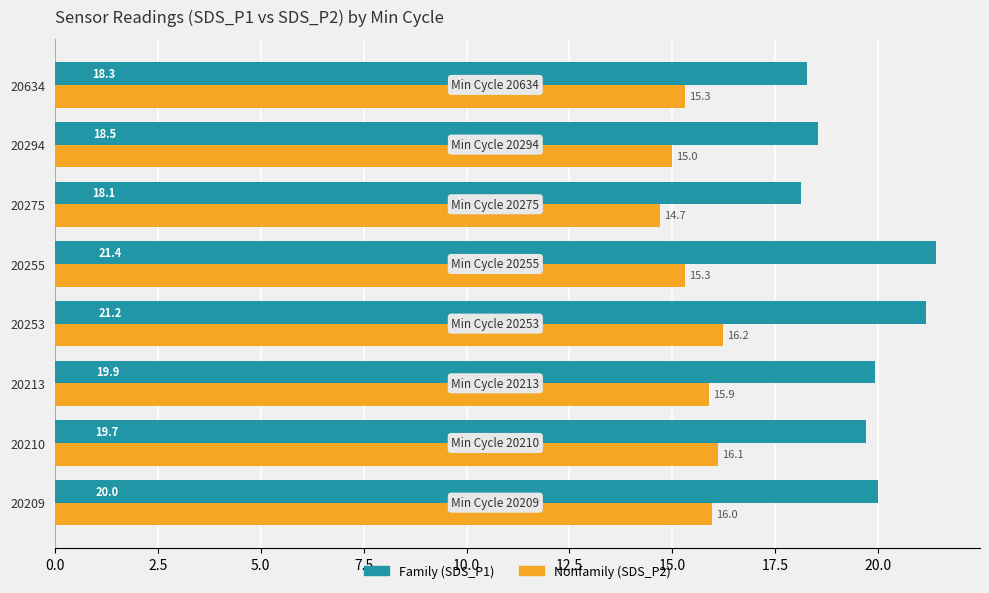

What is the spread (max minus min) of values at 20255?

6.1